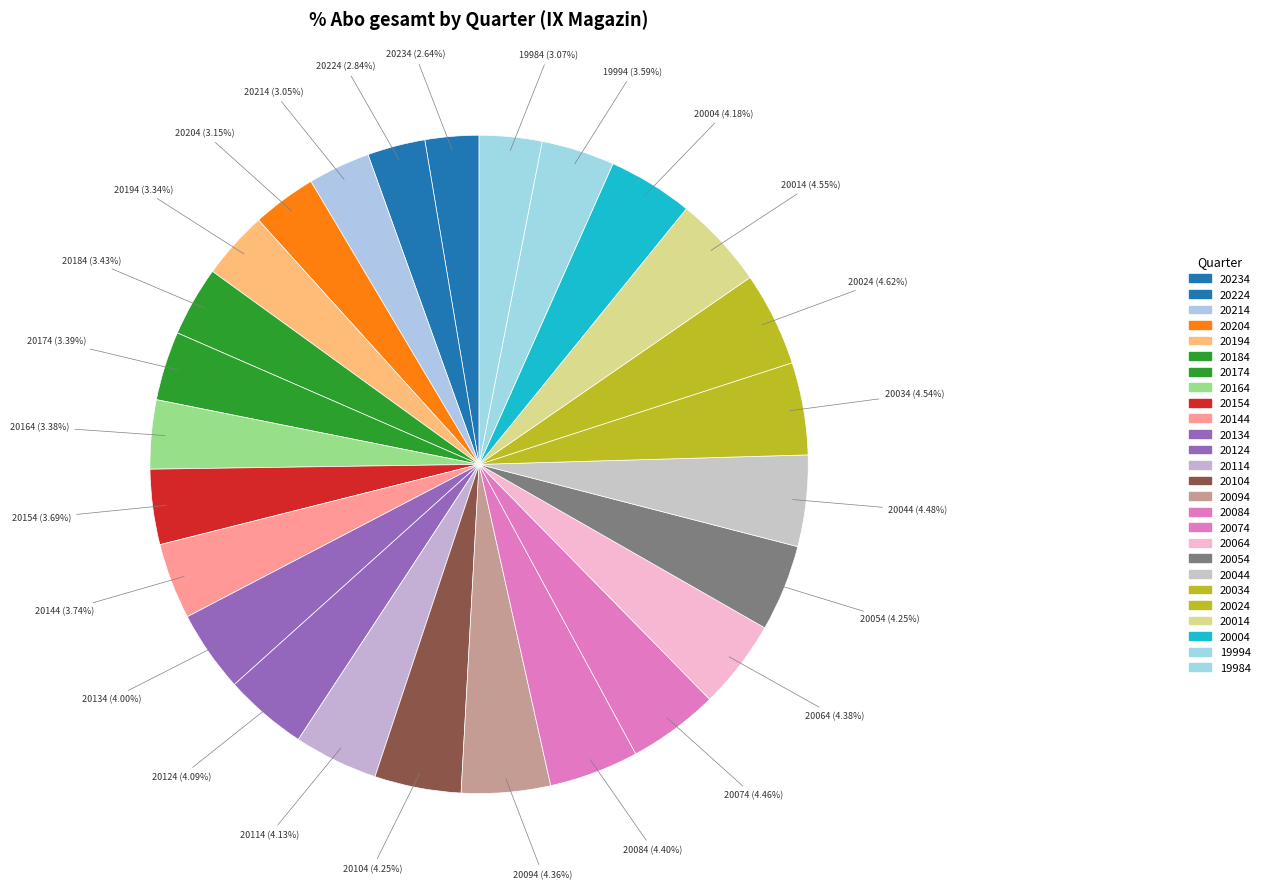

What percentage is the 20204 slice, to the nearest percent?

3%